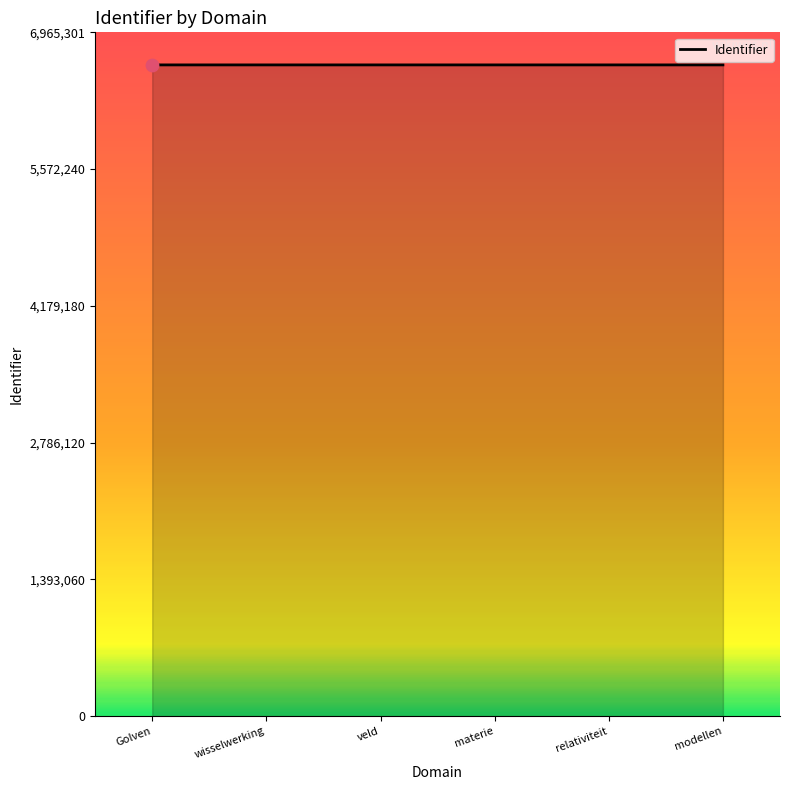

What is the ratio of the value at relativiteit to the value at materie?

1.0